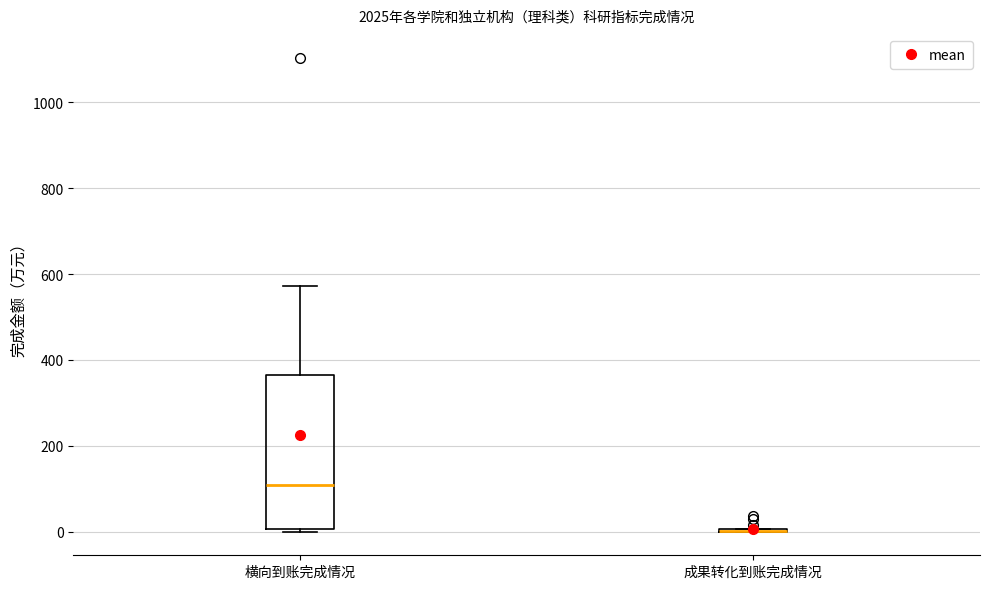

Where does the median line of the box for 横向到账完成情况 sit on the y-axis? The values are not printed on the chart, so give them approximately, as read against the axis.

100